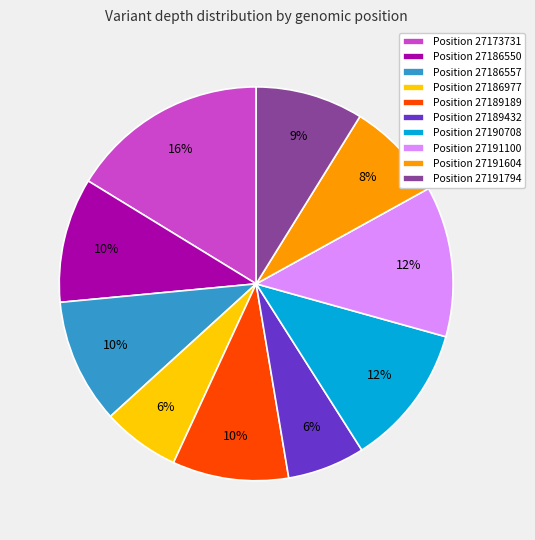

Is the sum of Position 27173731 and Position 27191100 greater than half?

No